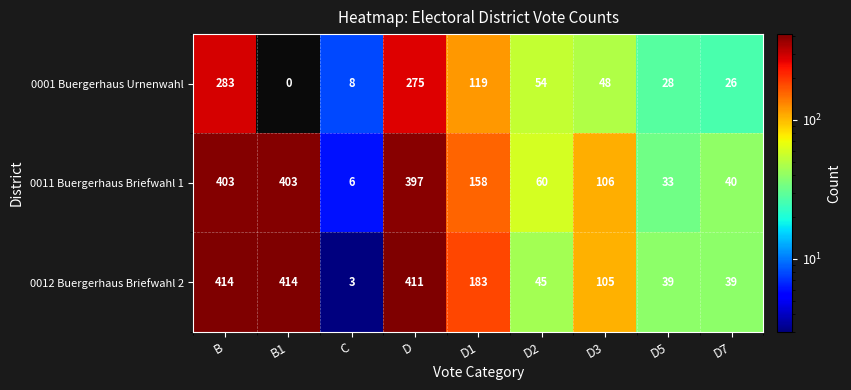

Where is 0012 Buergerhaus Briefwahl 2 nearest to the value 208?

D1